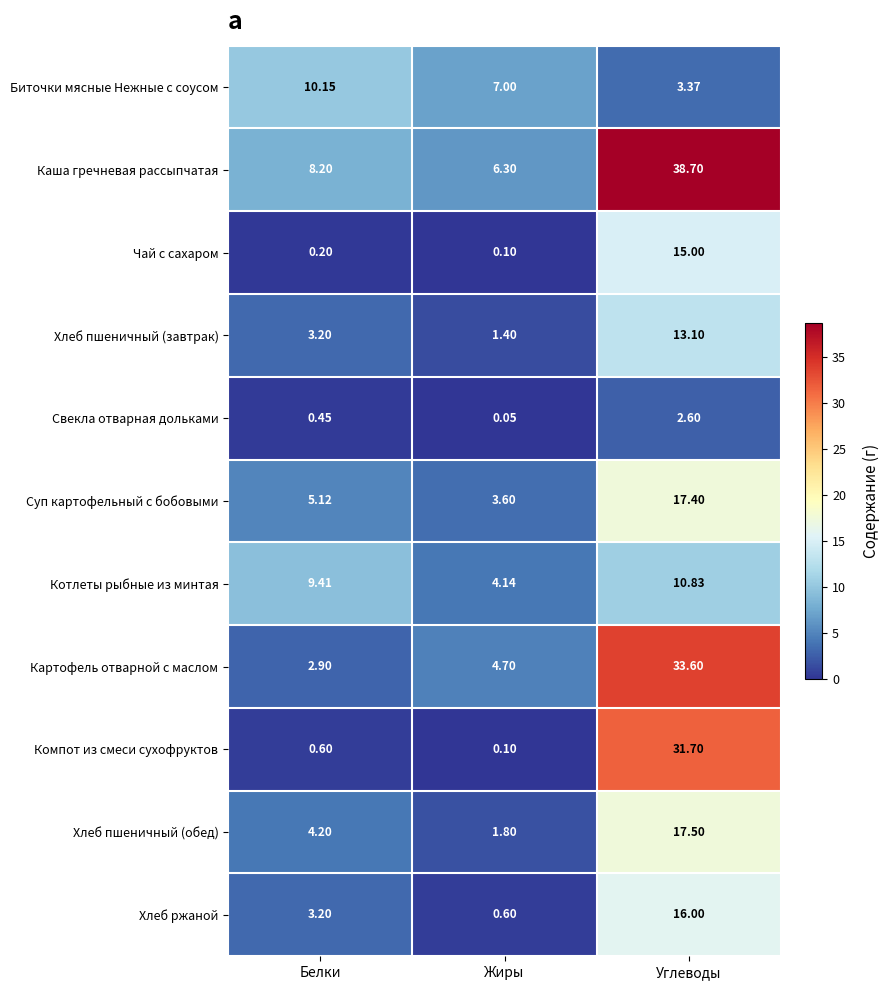

Is the value of Компот из смеси сухофруктов at Углеводы greater than the value of Хлеб ржаной at Углеводы?

Yes